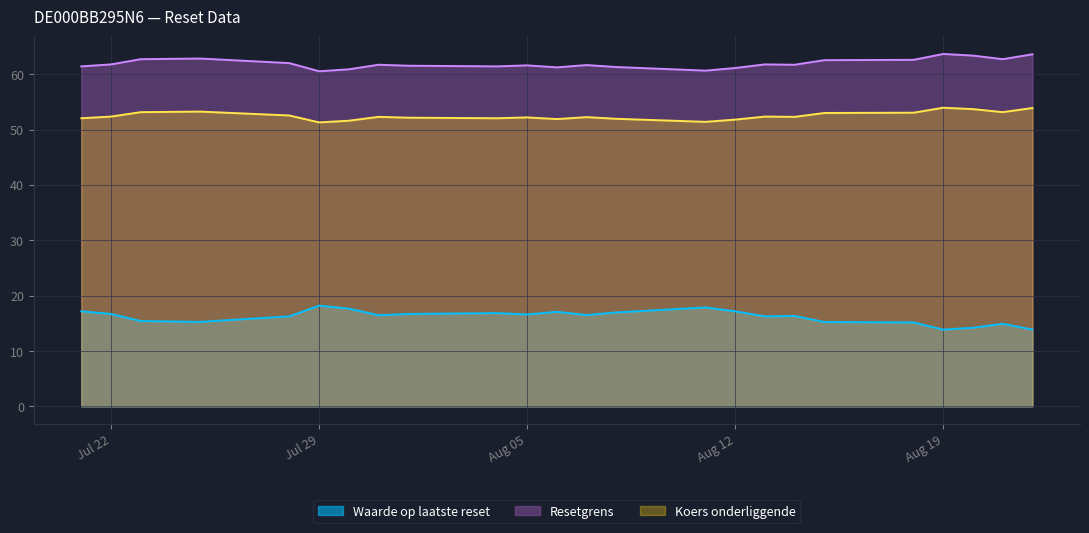

Is it true that Koers onderliggende equals 52.3 at 2025-08-14?

True